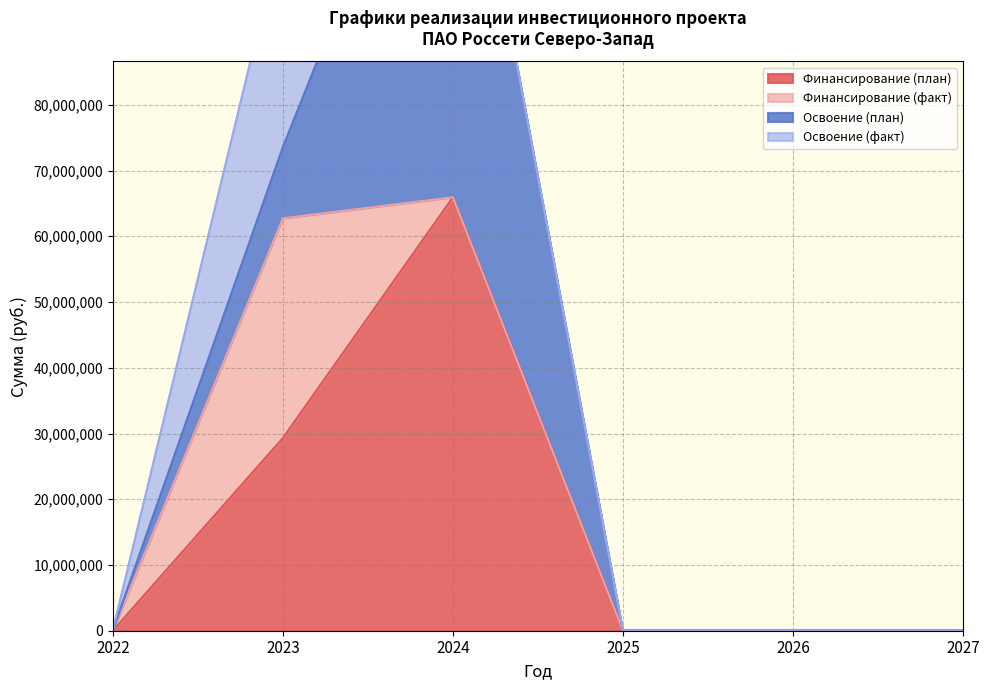

The value of Финансирование (план) at 2023 is 44157802. True or false?

False